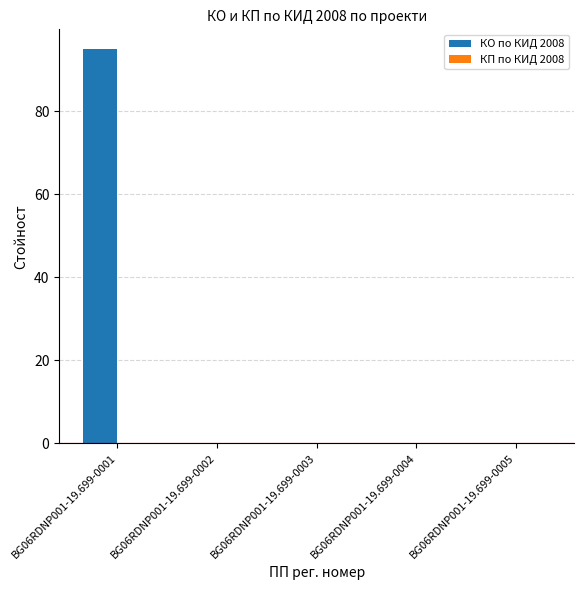

What is the sum of all values?

95.0